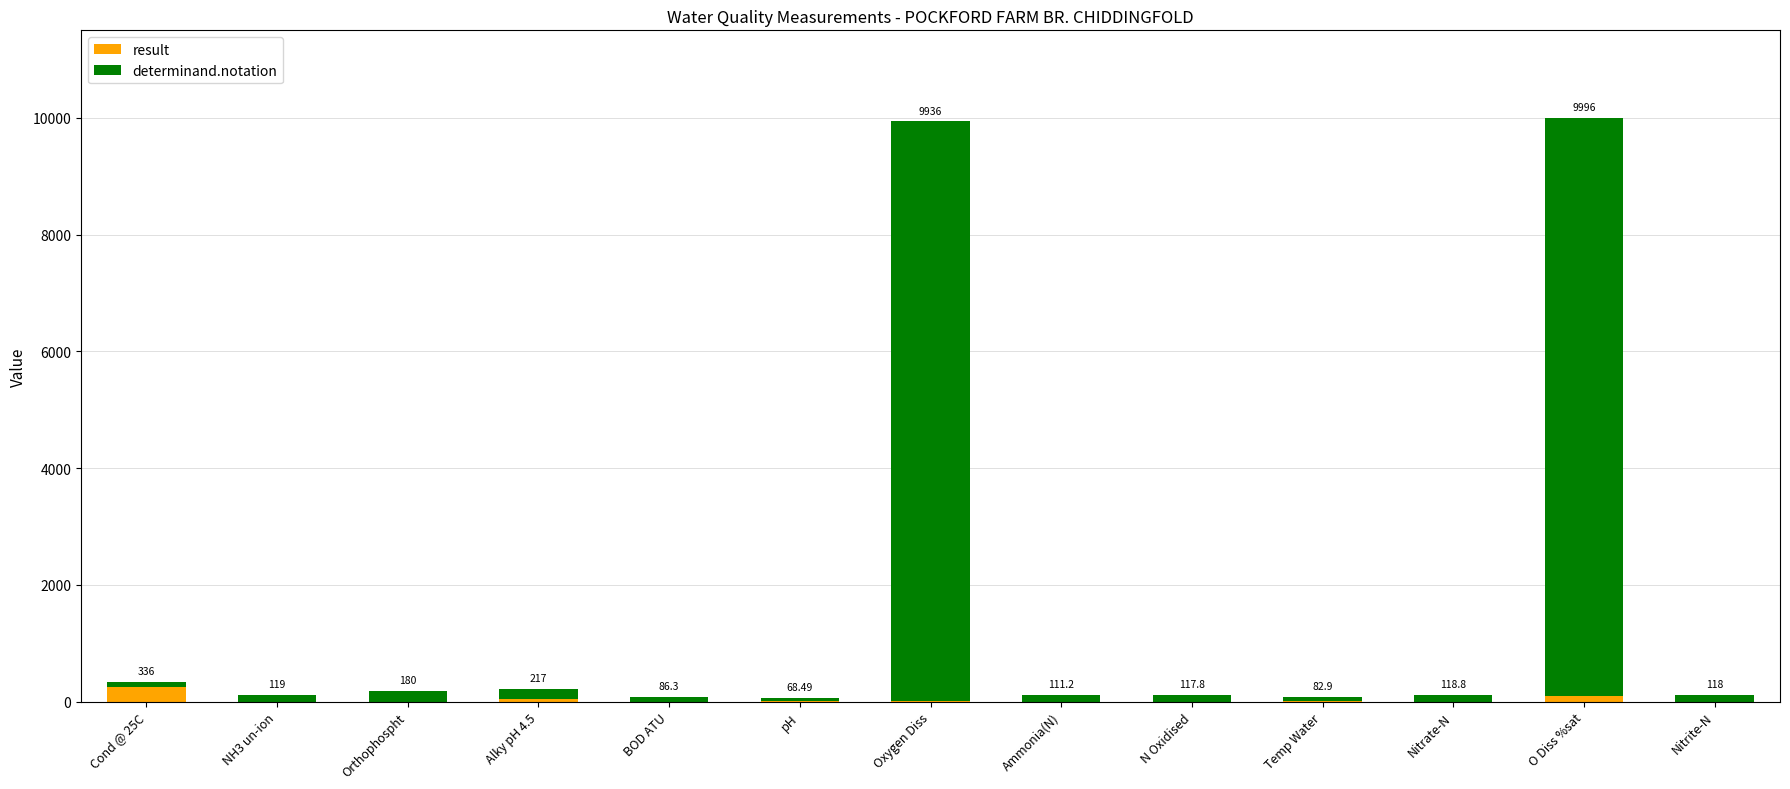

At which label is result closest to 129?

O Diss %sat